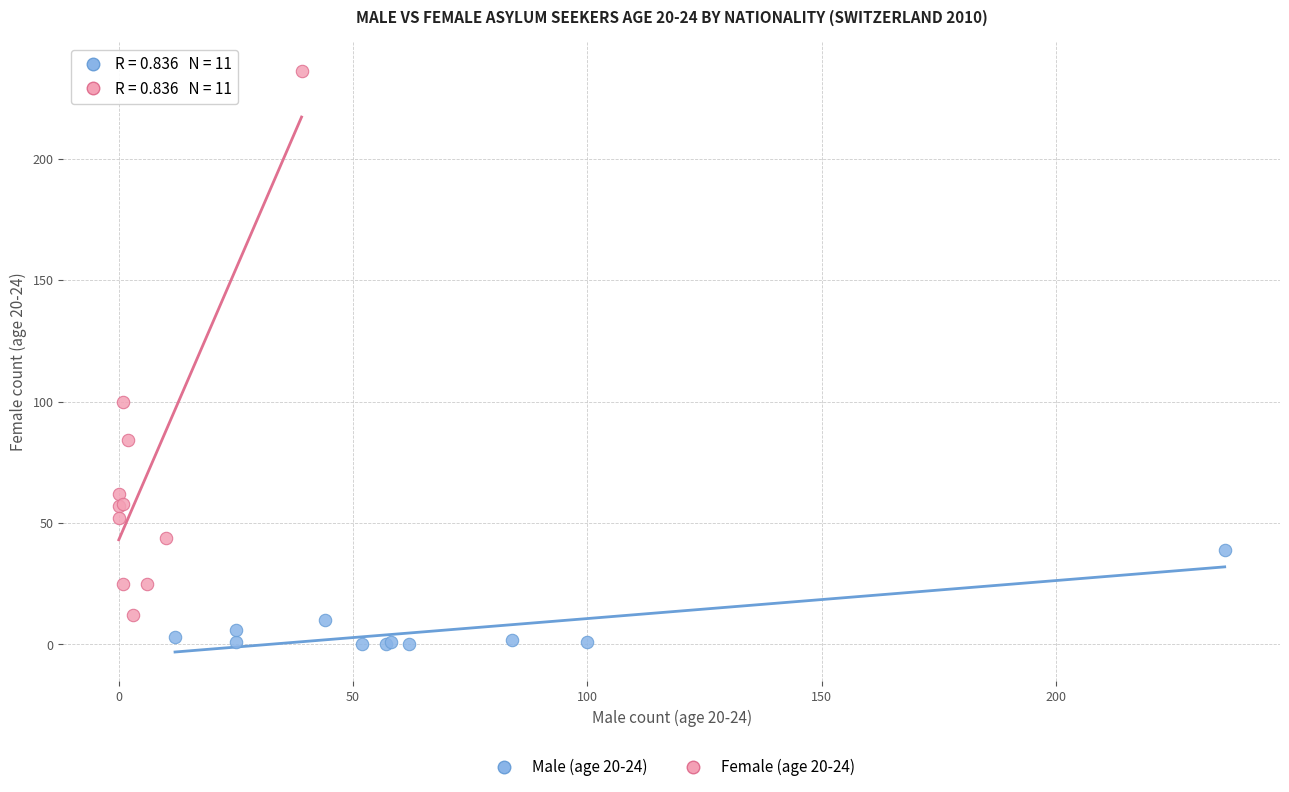

Which series contains the highest Y value?

Female (age 20-24)